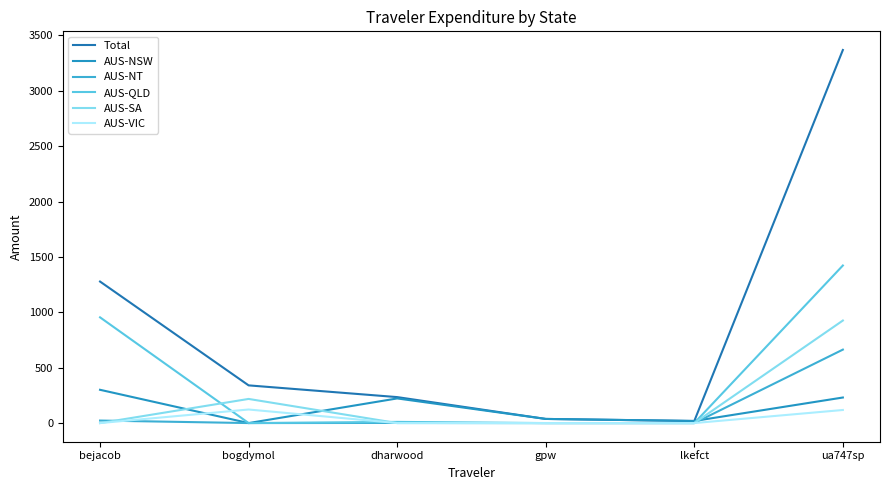

What is the label of the 1st point from the left?

bejacob